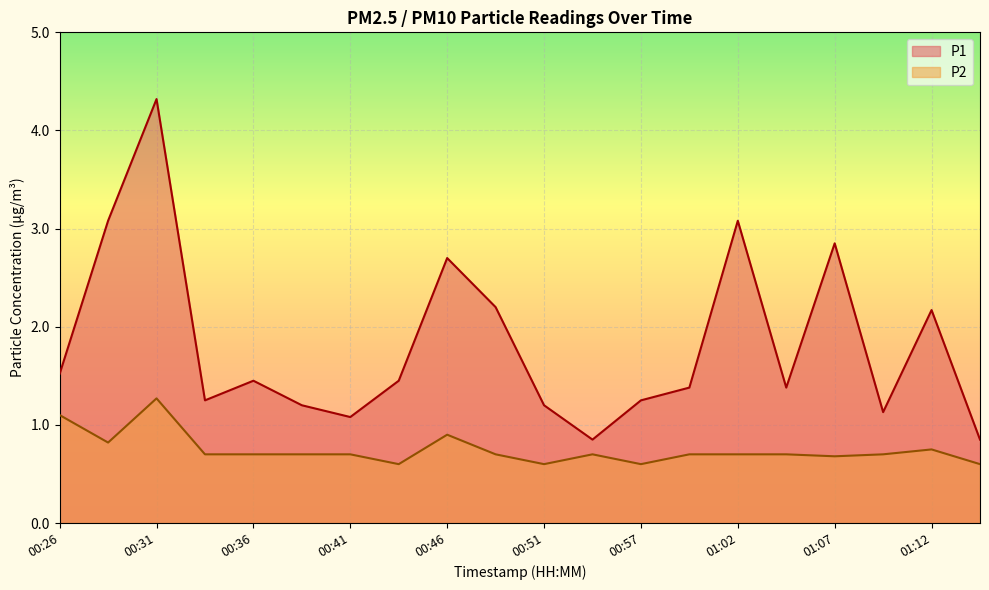

What position from the left is 00:51?

11